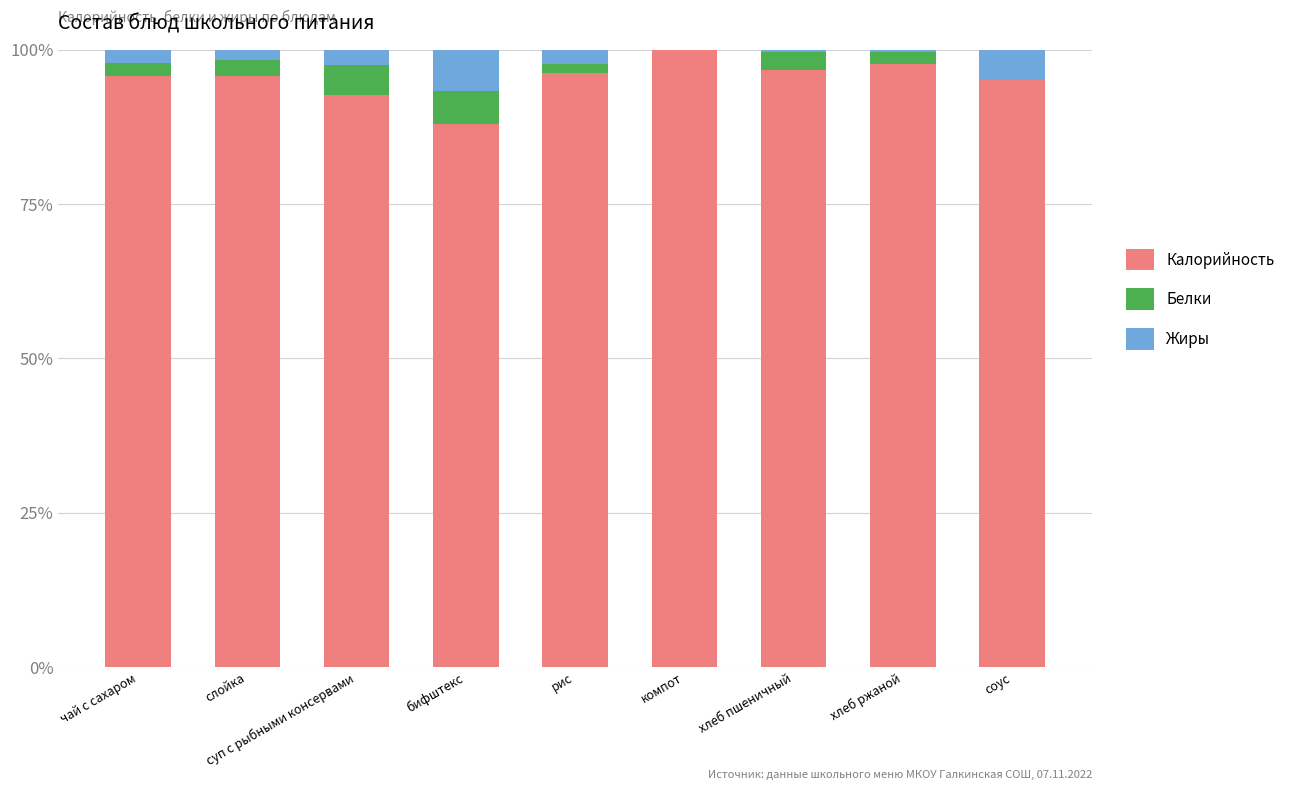

What is the sum of all Калорийность values?

857.9